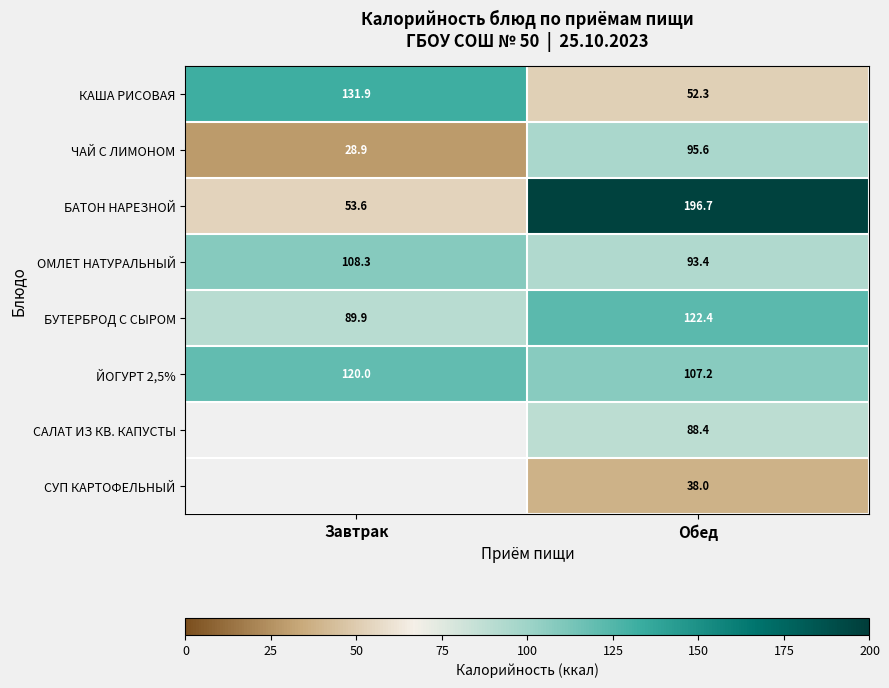

Which category has the highest value in the ОМЛЕТ НАТУРАЛЬНЫЙ series?

Завтрак